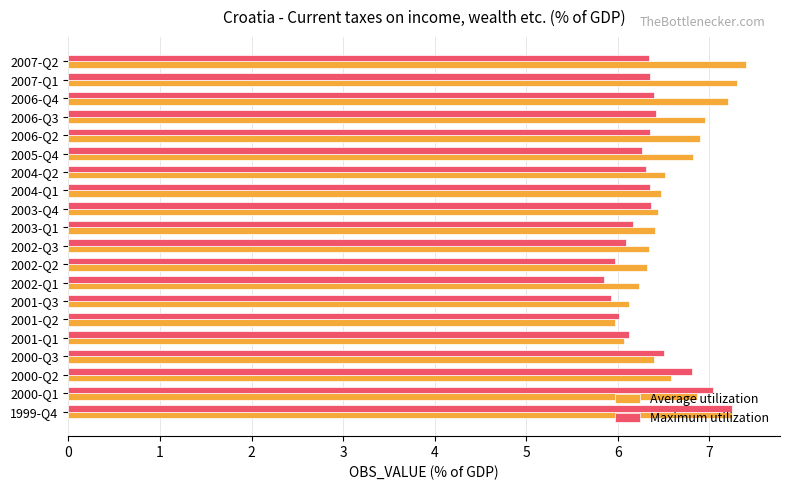

What is the difference between the maximum and minimum values in the Average utilization series?

1.4